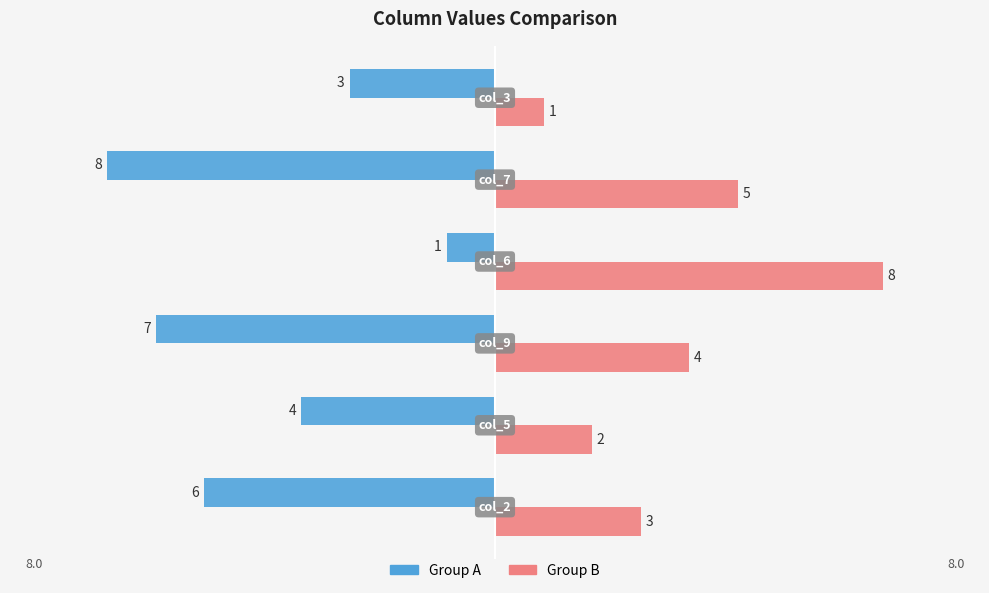

Which series has the largest total across all categories?

Group B